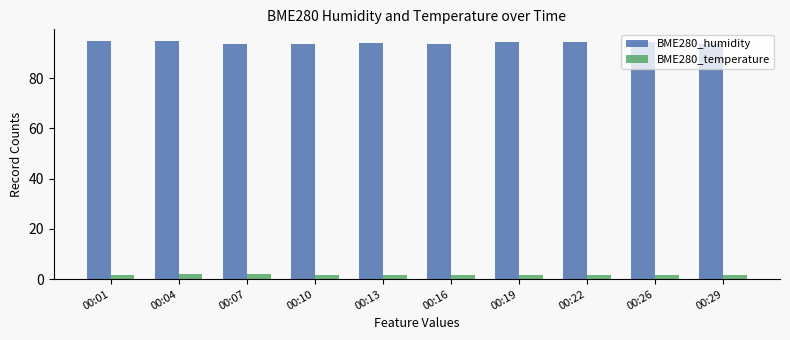

What is the value of the BME280_humidity bar at the 6th from the left?

93.5